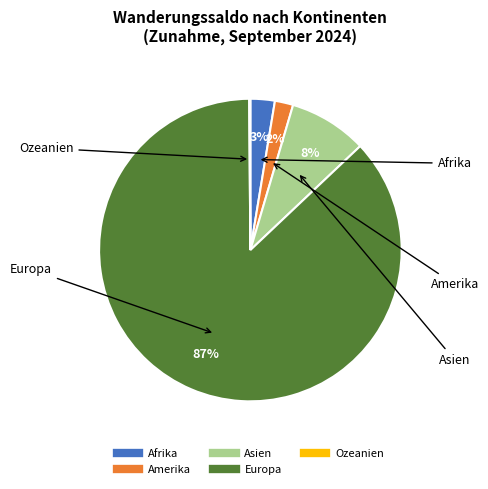

To the nearest percent, what is the average slice percentage?

20%